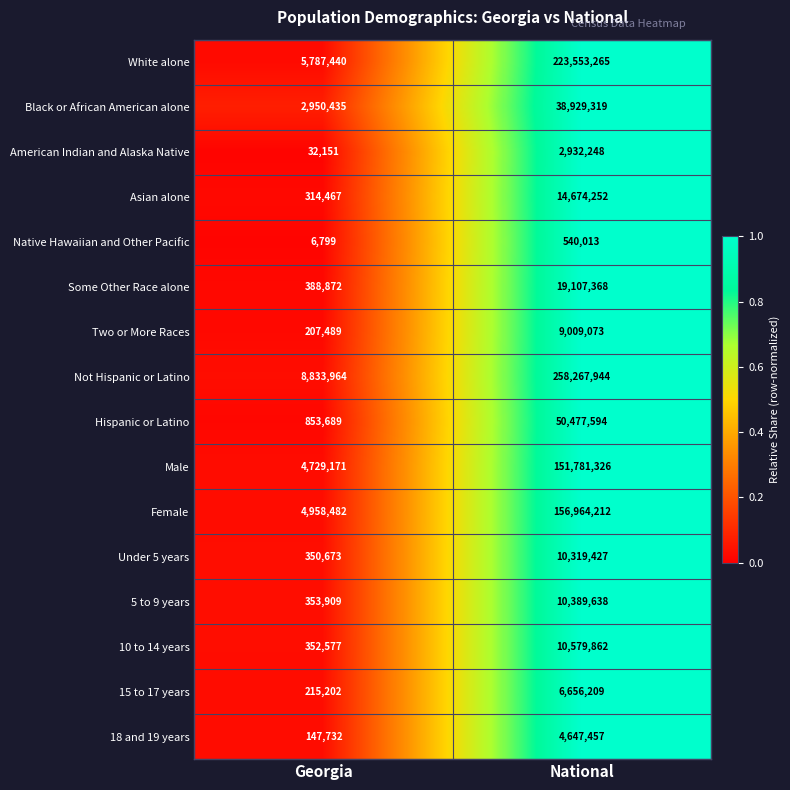

Which category has the highest value in the Under 5 years series?

National